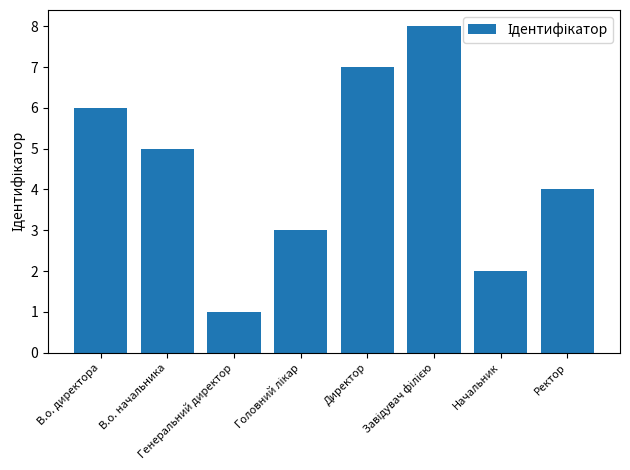

What is the difference between the second highest and second lowest values?

5